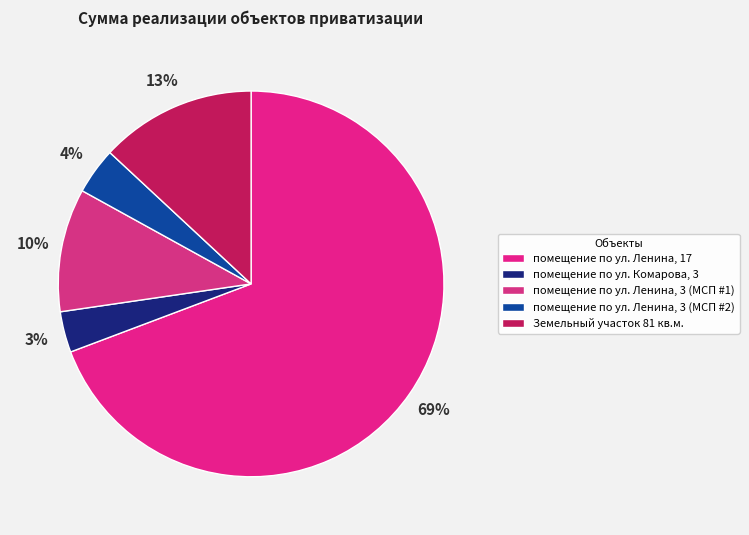

To the nearest percent, what percentage of the pie is помещение по ул. Ленина, 17?

69%